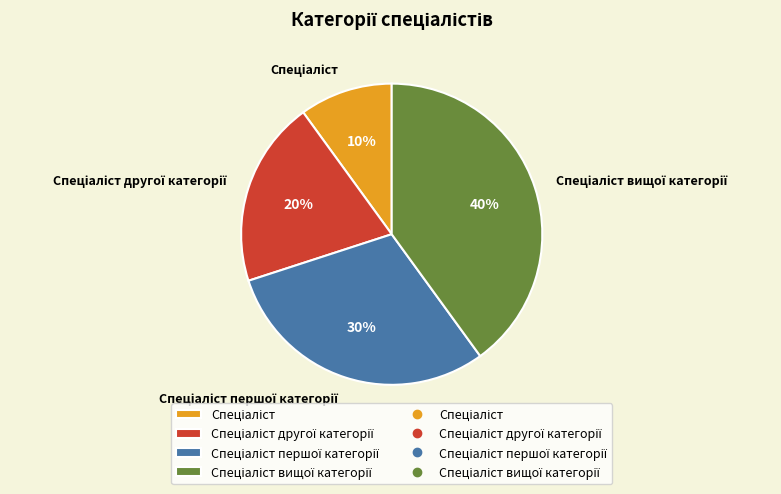

Is there a majority slice in this chart?

No